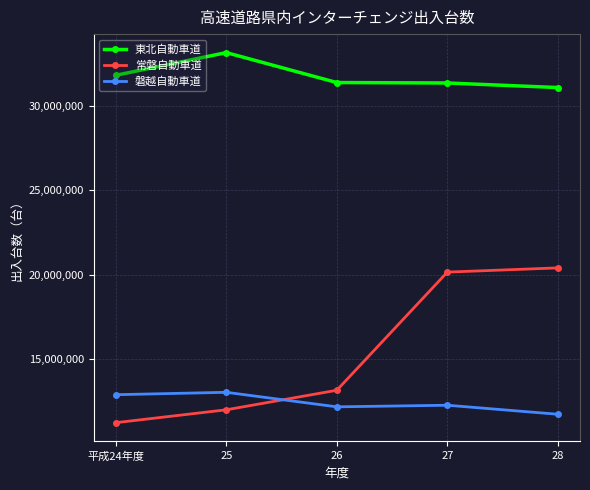

How many data points does each series have?

5